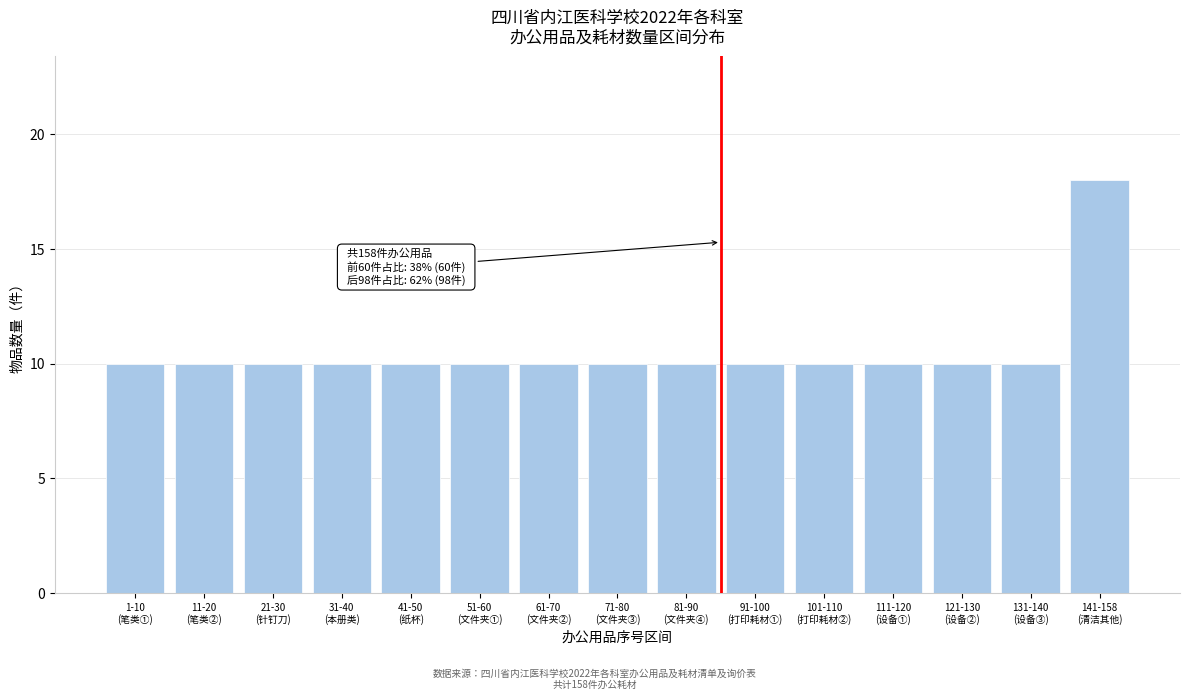

Reading left to right, list all the values displayed in this chart.

10	10	10	10	10	10	10	10	10	10	10	10	10	10	18